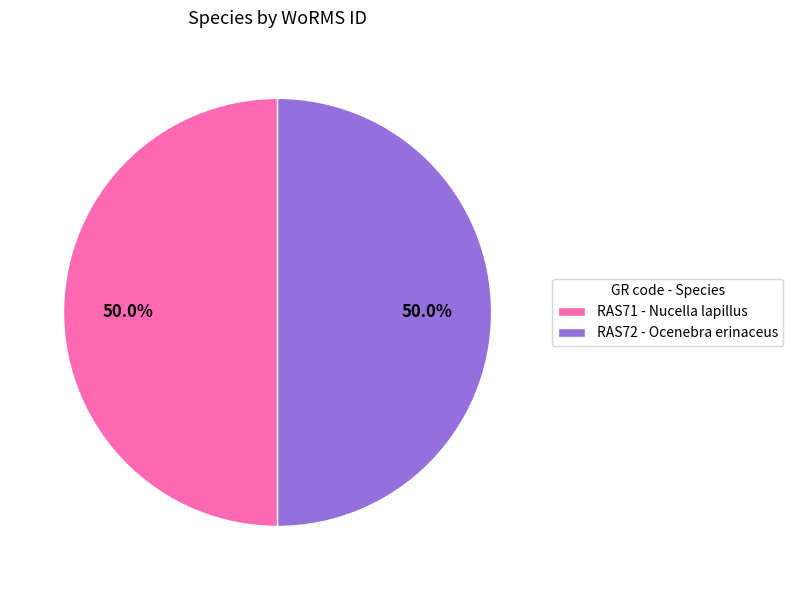

How many slices are in this pie chart?

2